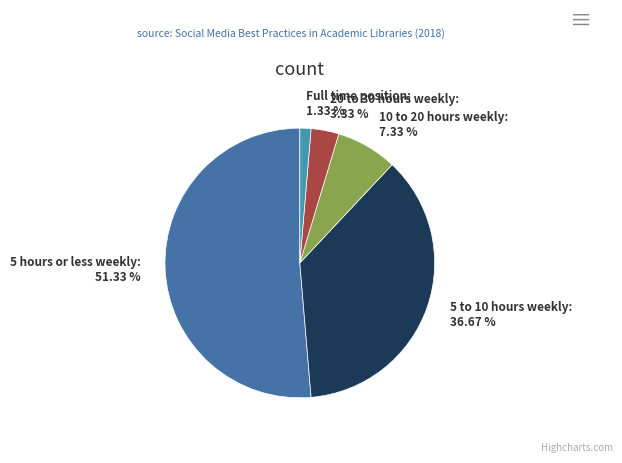

To the nearest percent, what is the average slice percentage?

20%